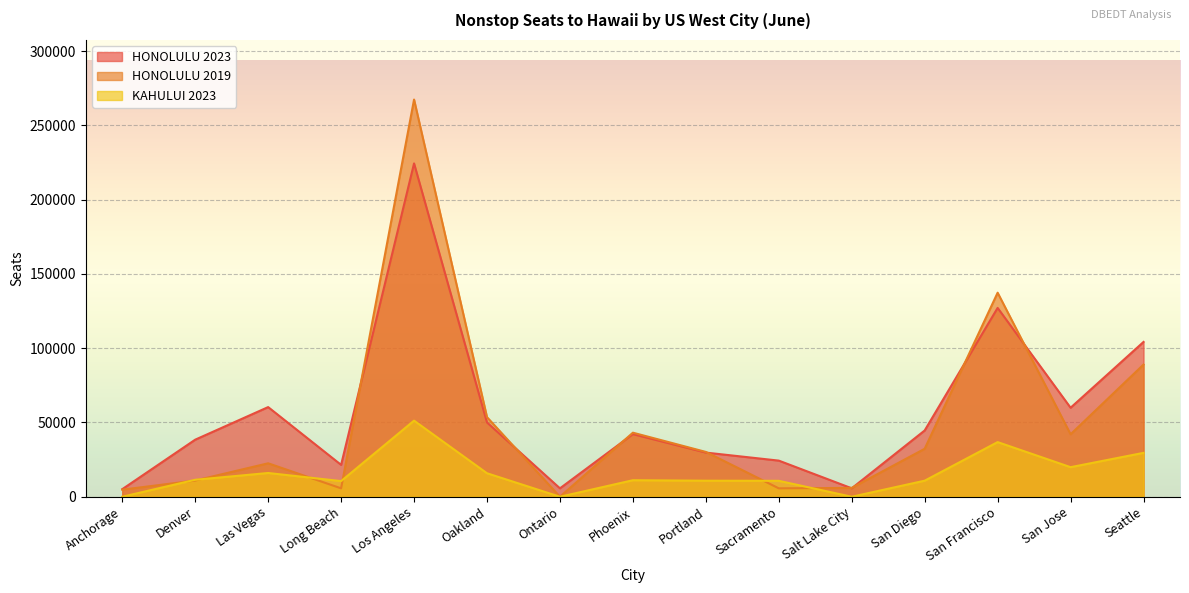

Reading left to right, transcribe all the data shown in this chart.

HONOLULU 2023: Anchorage=5105	Denver=38415	Las Vegas=60347	Long Beach=21462	Los Angeles=224349	Oakland=49996	Ontario=5670	Phoenix=42164	Portland=29726	Sacramento=24321	Salt Lake City=5697	San Diego=44616	San Francisco=127097	San Jose=59906	Seattle=104201
HONOLULU 2019: Anchorage=4770	Denver=10920	Las Vegas=22518	Long Beach=5670	Los Angeles=267342	Oakland=53583	Ontario=0	Phoenix=43120	Portland=30173	Sacramento=5670	Salt Lake City=5970	San Diego=32295	San Francisco=137339	San Jose=42048	Seattle=88969
KAHULUI 2023: Anchorage=0	Denver=11427	Las Vegas=15995	Long Beach=10542	Los Angeles=51229	Oakland=15820	Ontario=0	Phoenix=11130	Portland=10801	Sacramento=10731	Salt Lake City=0	San Diego=10820	San Francisco=36789	San Jose=19910	Seattle=29553